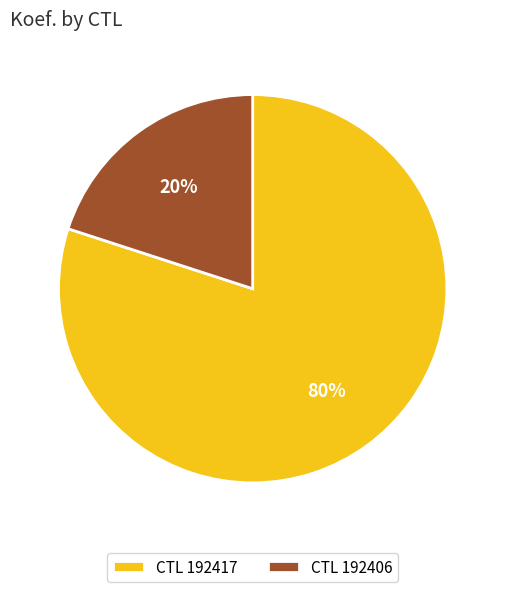

Which slice is the largest?

CTL 192417